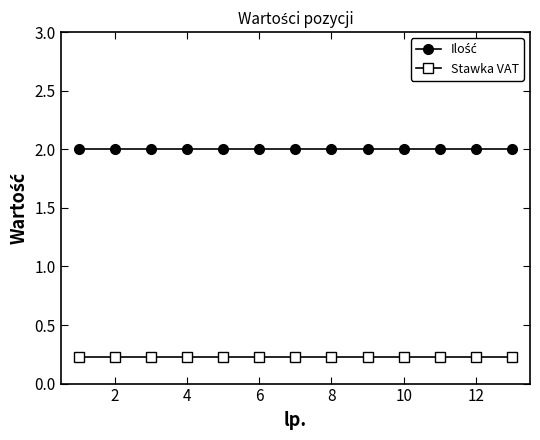

What is the highest value of the Stawka VAT series?

0.2